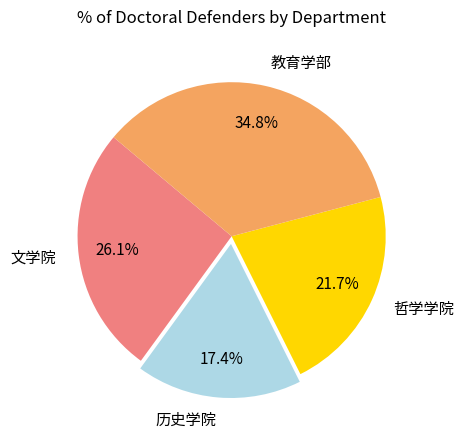

Which slice is the smallest?

历史学院